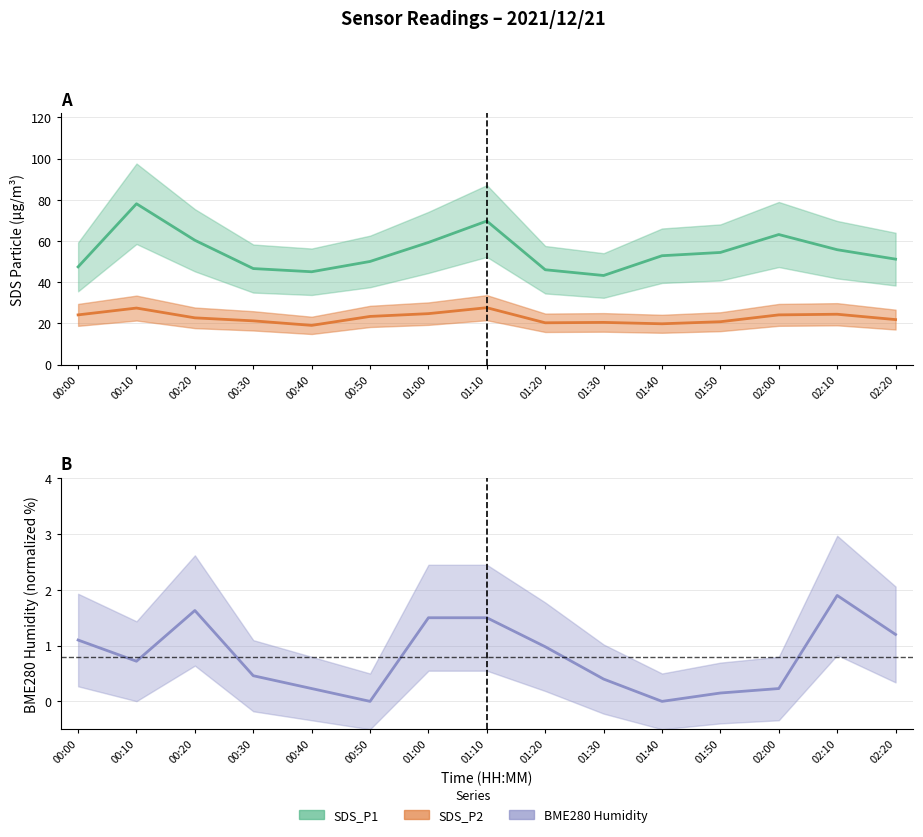

The value of SDS_P2 at 02:10 is 32.1. True or false?

False